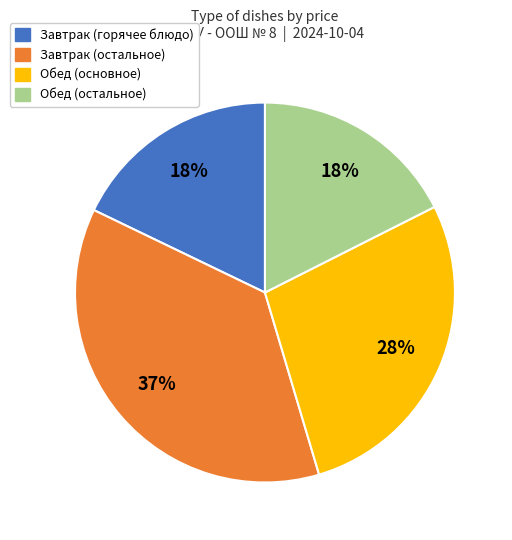

How many segments does this pie chart have?

4